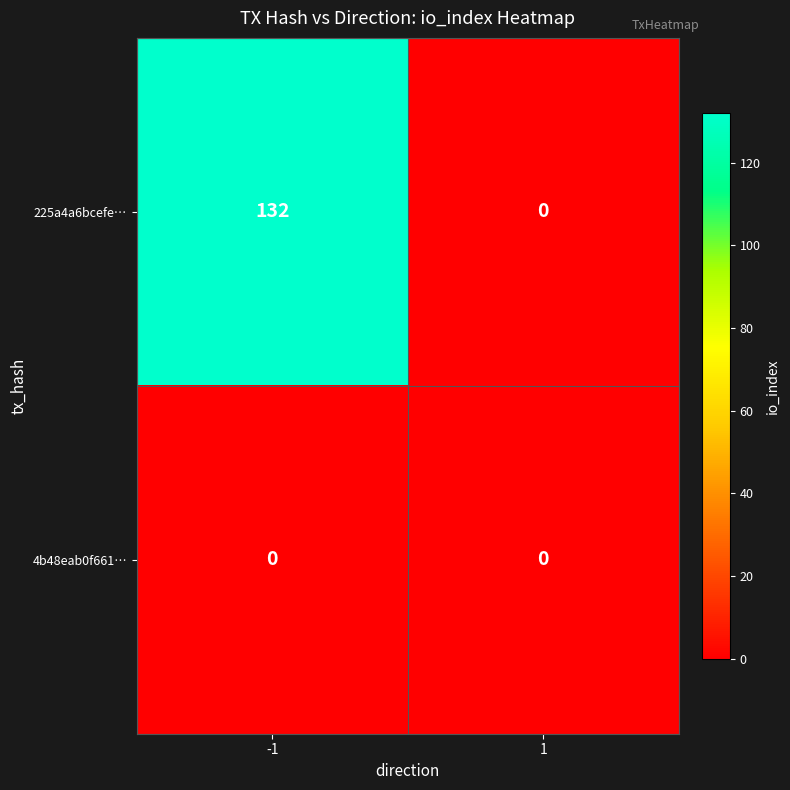

Which series changed the most between -1 and 1?

225a4a6bcefe…